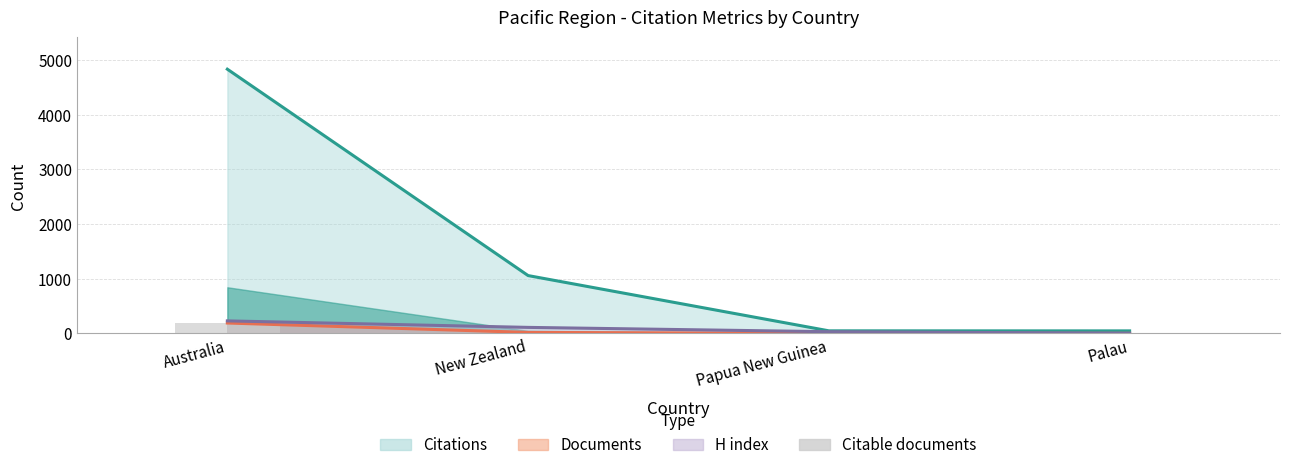

List the labels in order of value, smallest first.

Papua New Guinea, Palau, New Zealand, Australia